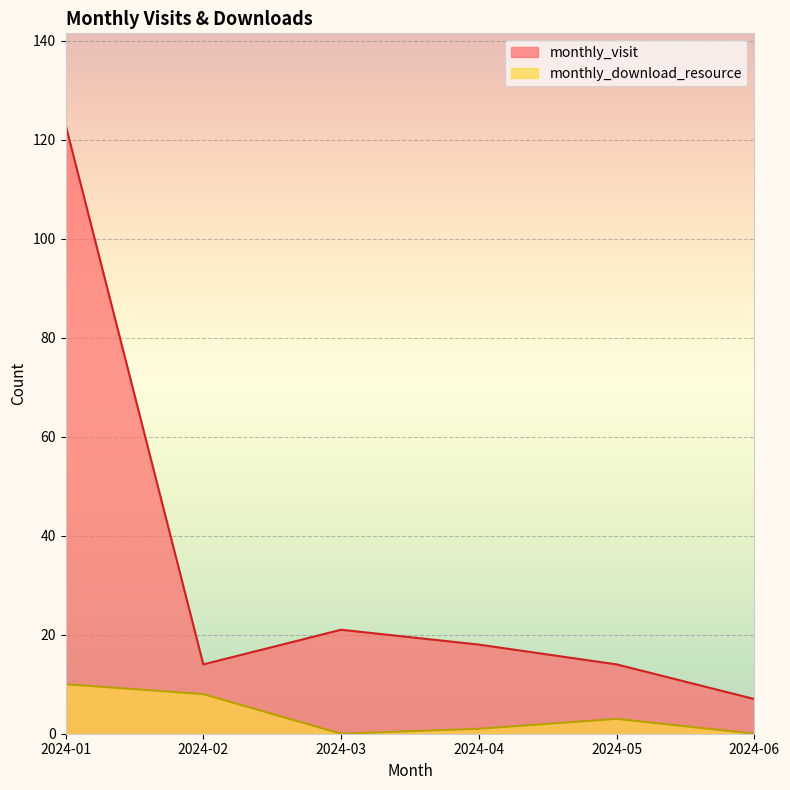

Which series has the largest total across all categories?

monthly_visit